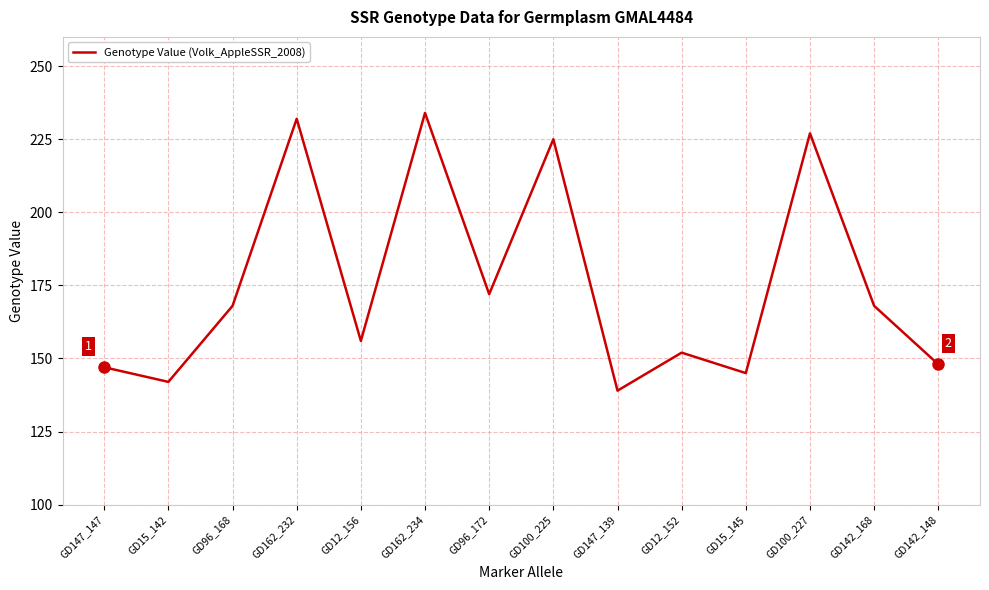

What is the approximate value at GD15_145?

145